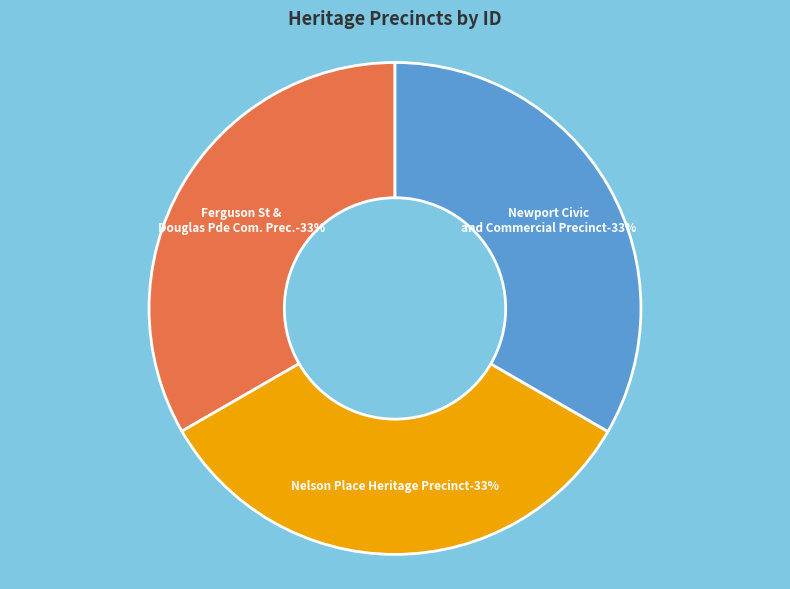

What is the total percentage of Ferguson St & Douglas Pde Com. Prec. and Nelson Place Heritage Precinct?

66.7%